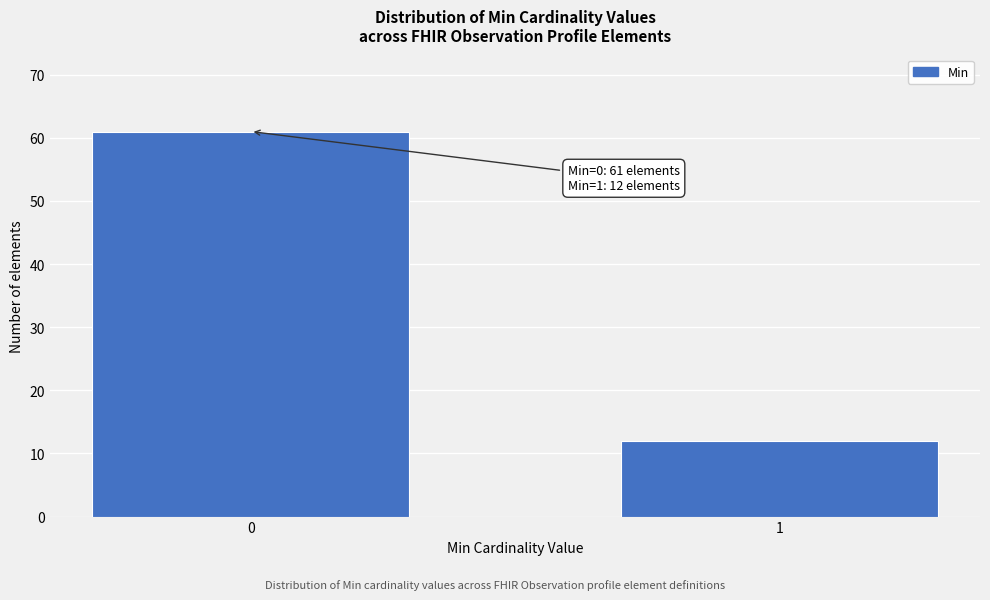

Reading right to left, extract all data points from this chart.

1=12	0=61